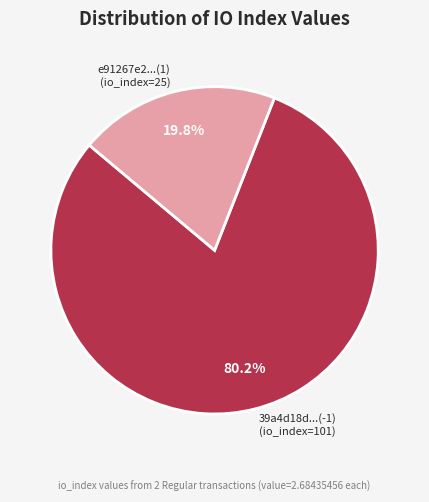

Rank the categories by value from highest to lowest.

39a4d18d...(-1) (io_index=101), e91267e2...(1) (io_index=25)